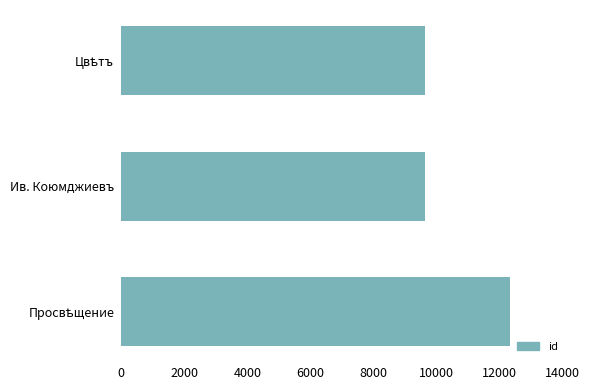

Are the bars grouped side by side (vs. stacked)?

No